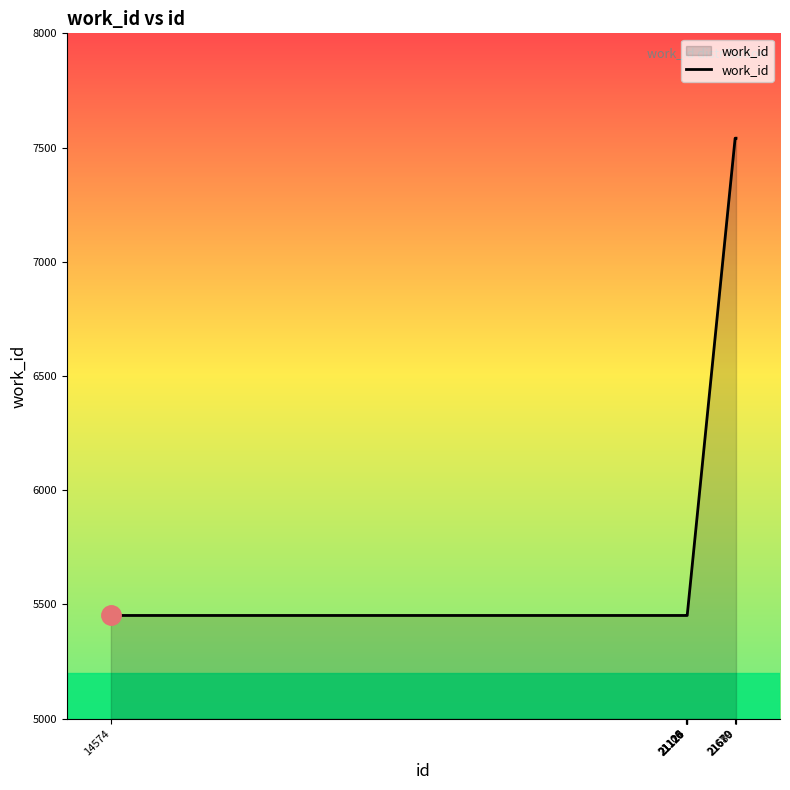

How many lines are shown in the chart?

1